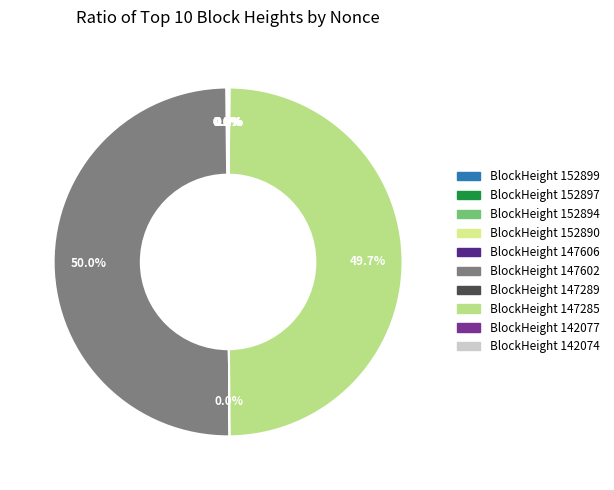

True or false: 147602 accounts for 50% of the total.

True